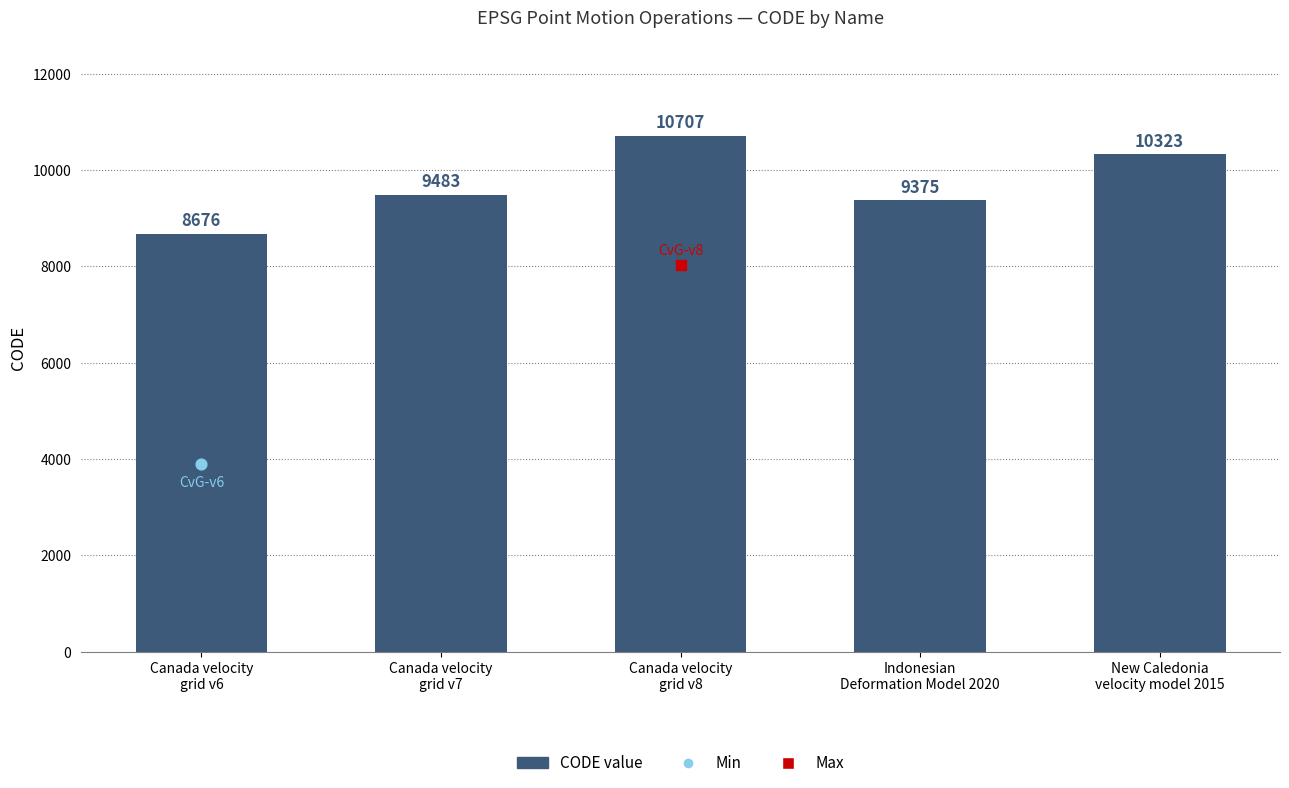

What is the change in value from Canada velocity
grid v6 to Canada velocity
grid v8?

+2031